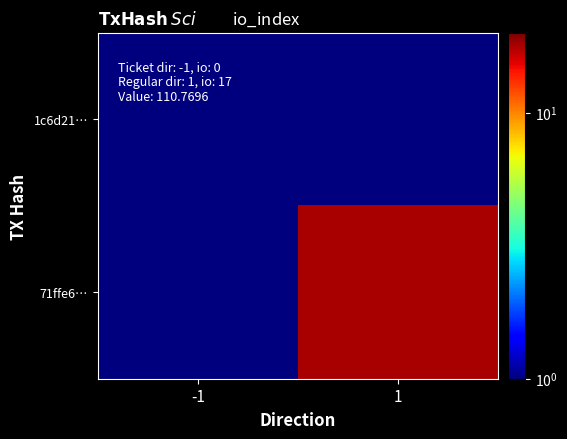

Between 1 and -1, which is larger?

1